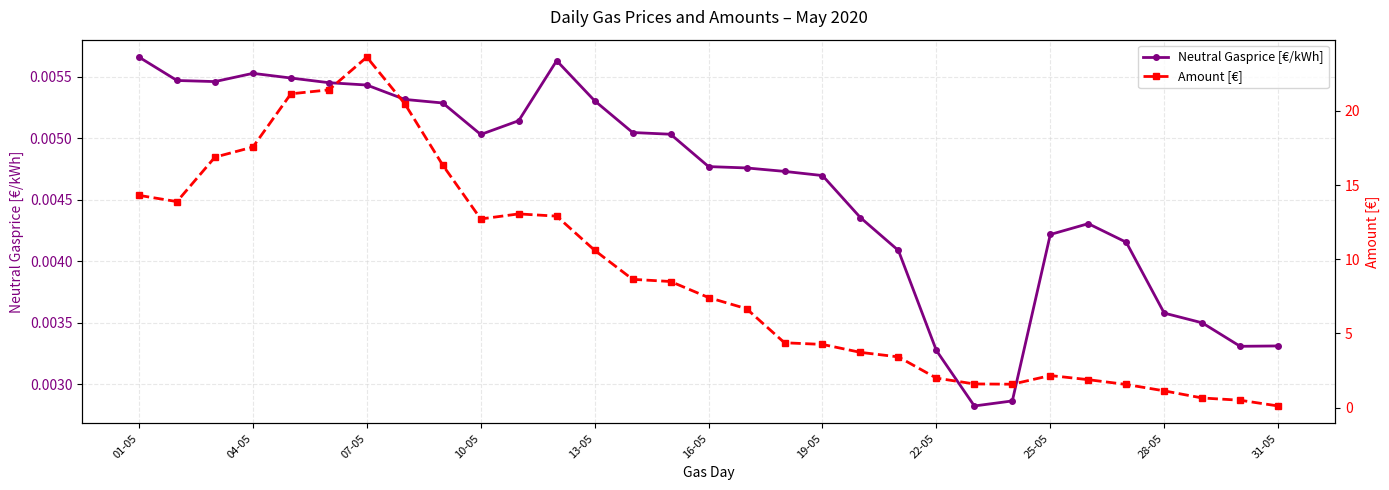

At how many categories does at least one series exceed 8?

15